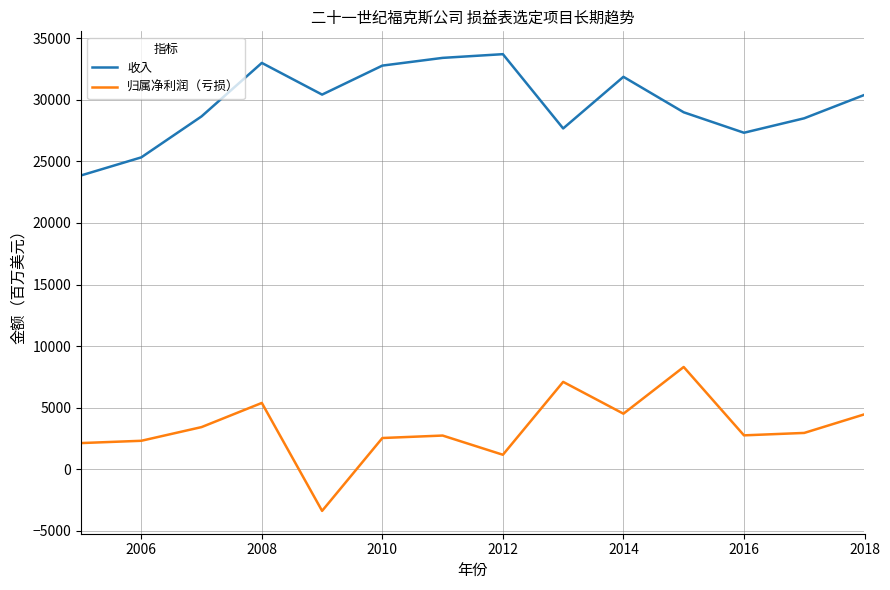

List the series in order of their overall mean, highest first.

收入, 归属净利润（亏损）